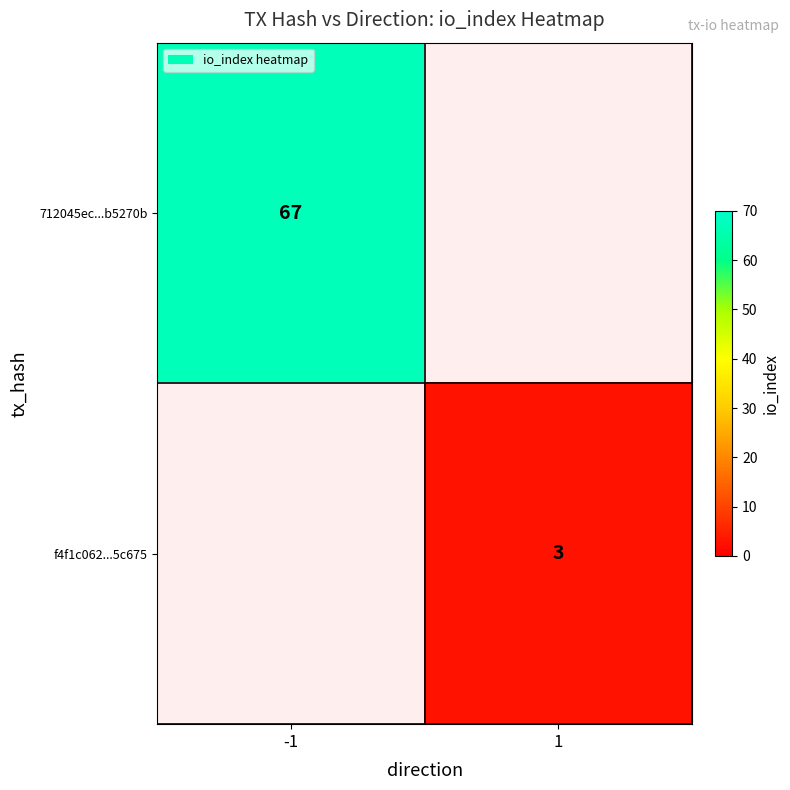

Is it true that 712045ec...b5270b equals 67 at -1?

True